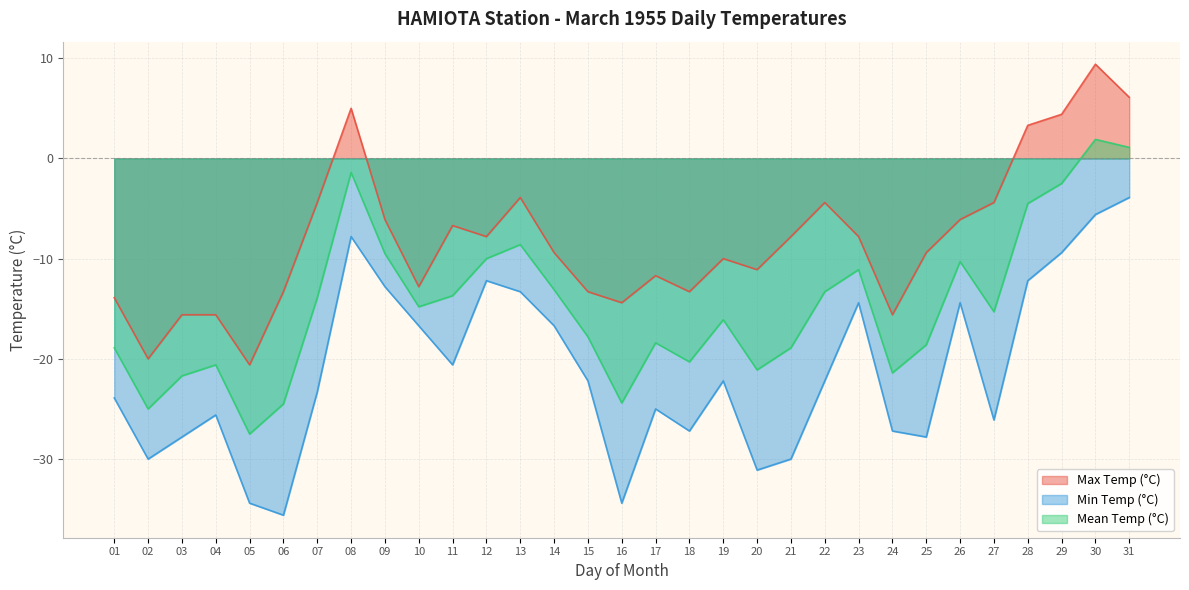

At which label does Max Temp (°C) reach its minimum?

05